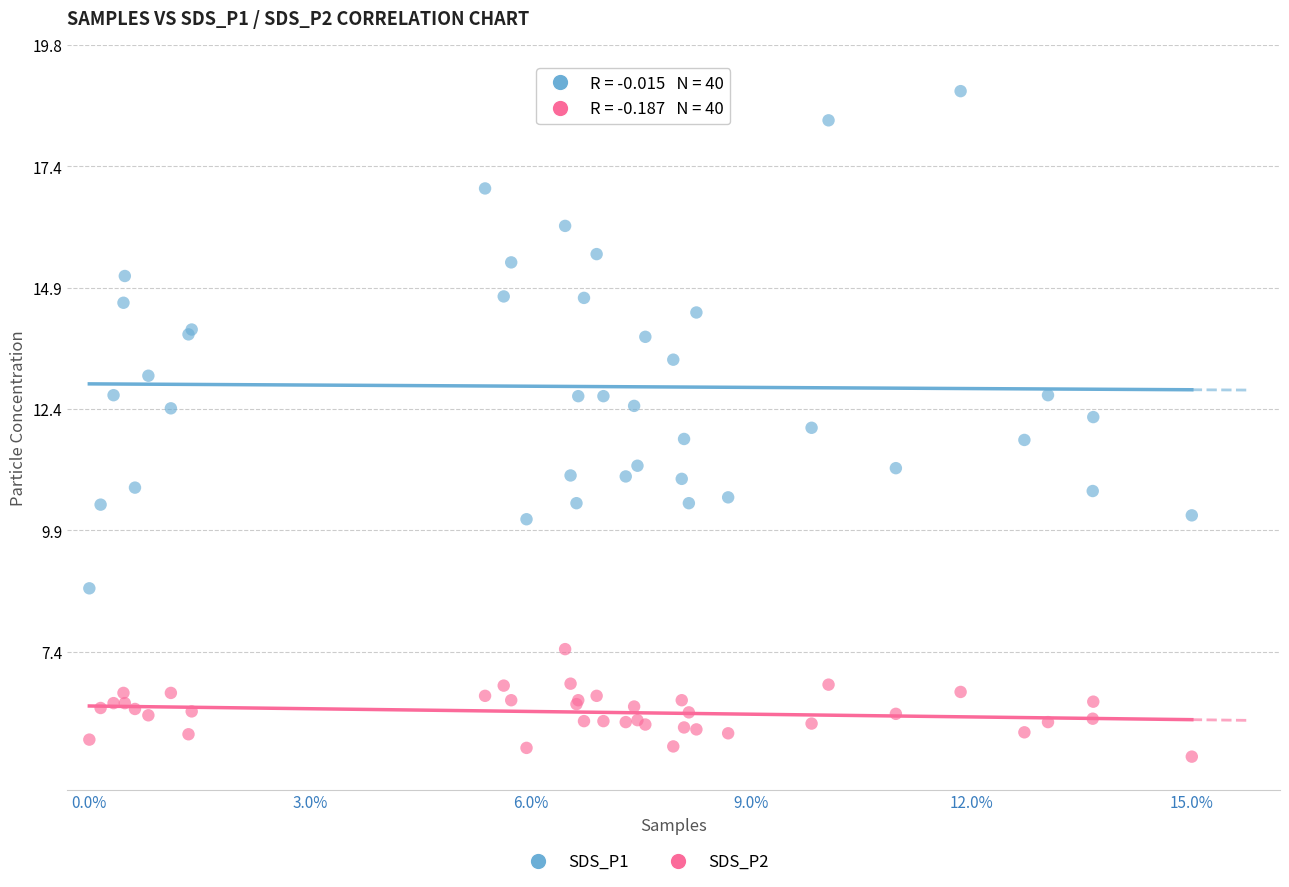

Which series reaches the minimum Y coordinate?

SDS_P2